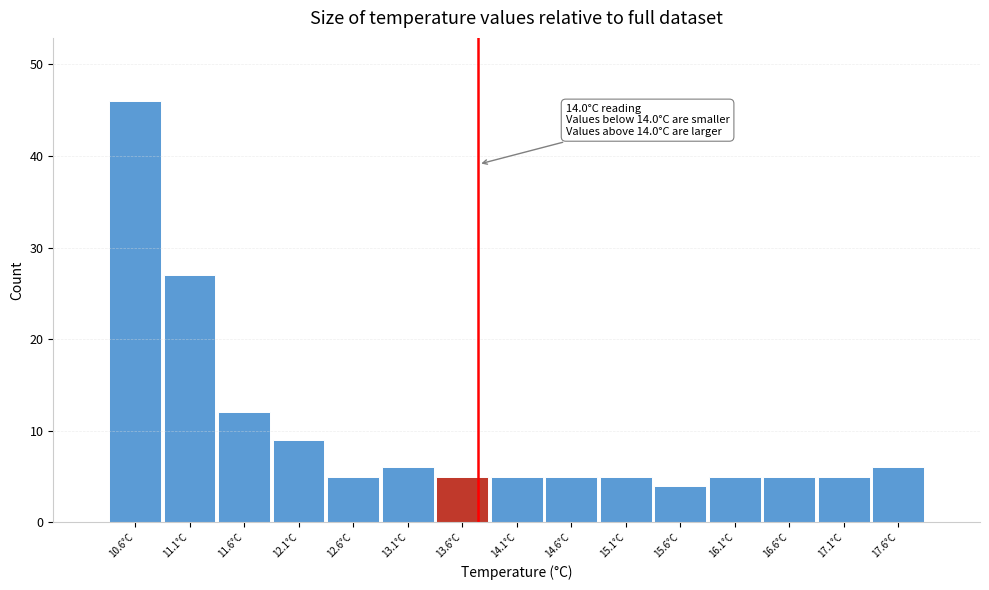

Reading right to left, transcribe all the data shown in this chart.

17.6°C=6	17.1°C=5	16.6°C=5	16.1°C=5	15.6°C=4	15.1°C=5	14.6°C=5	14.1°C=5	13.6°C=5	13.1°C=6	12.6°C=5	12.1°C=9	11.6°C=12	11.1°C=27	10.6°C=46